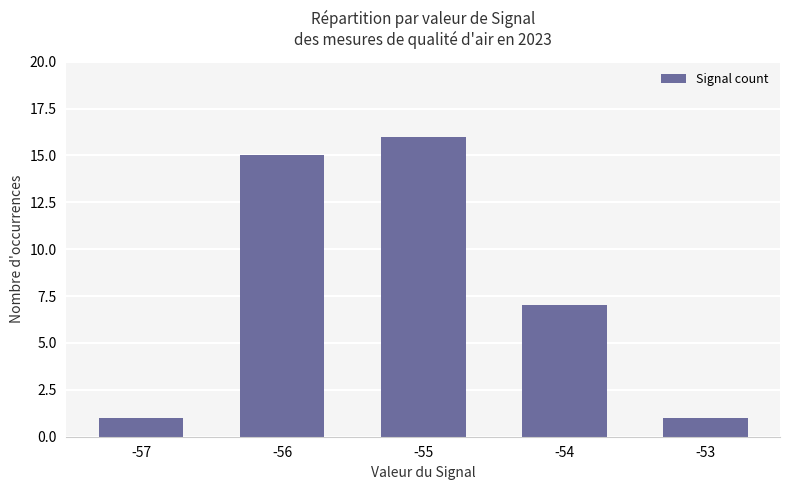

Where is the data nearest to the value 8?

-54